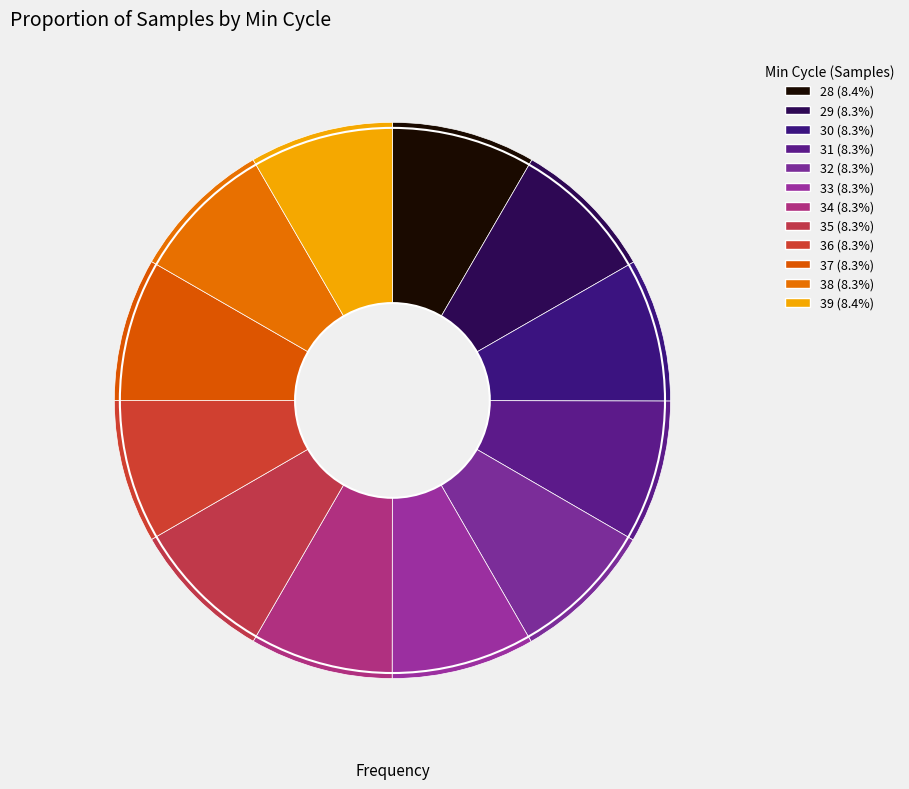

Which category has the biggest portion of the pie?

28